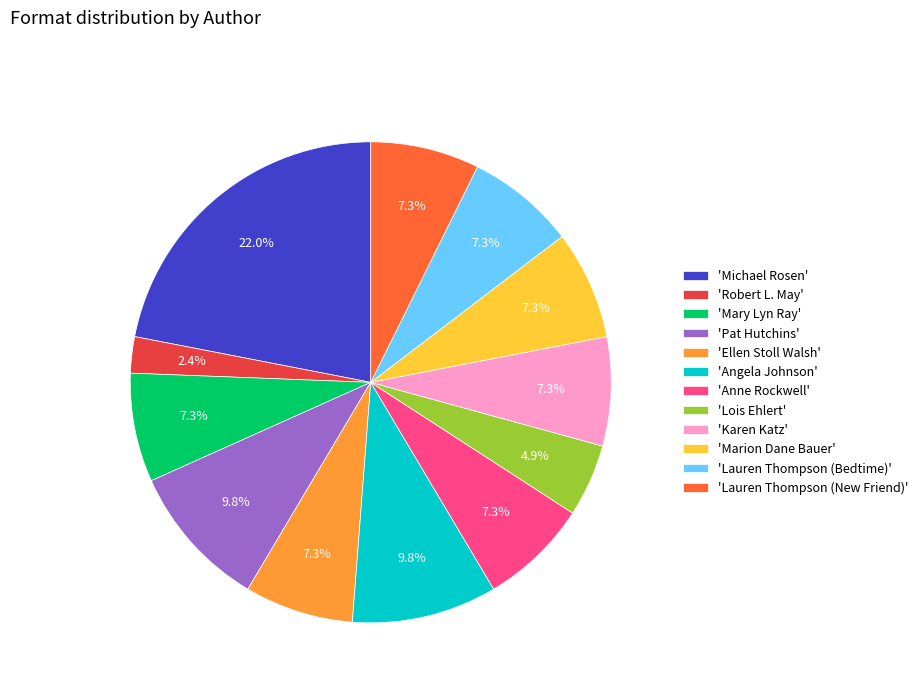

Does 'Lauren Thompson (New Friend)' represent more than half of the total?

No